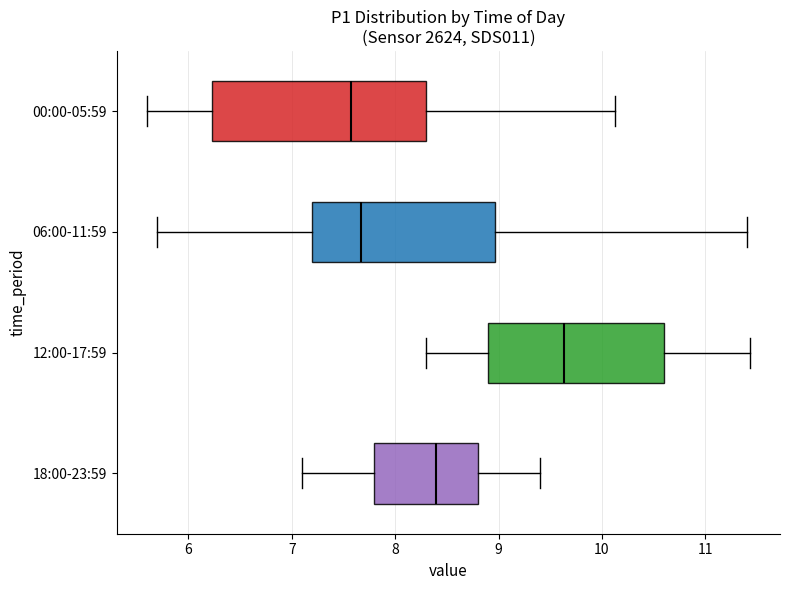

Comparing the boxes themselves (not the whiskers), which one is the widest?

00:00-05:59